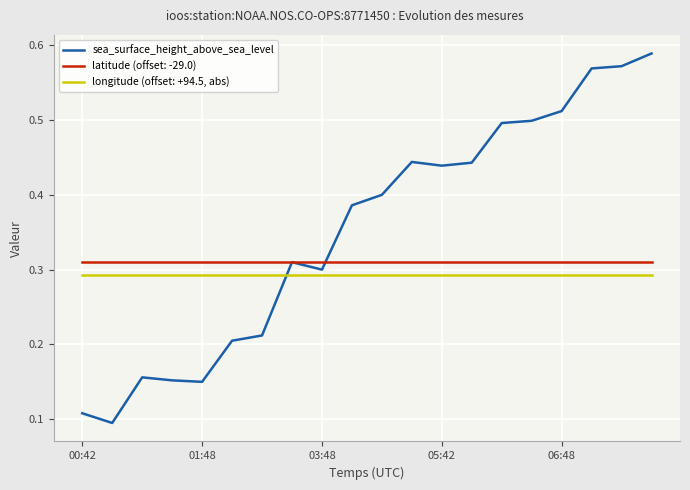

Which series has the largest total across all categories?

sea_surface_height_above_sea_level